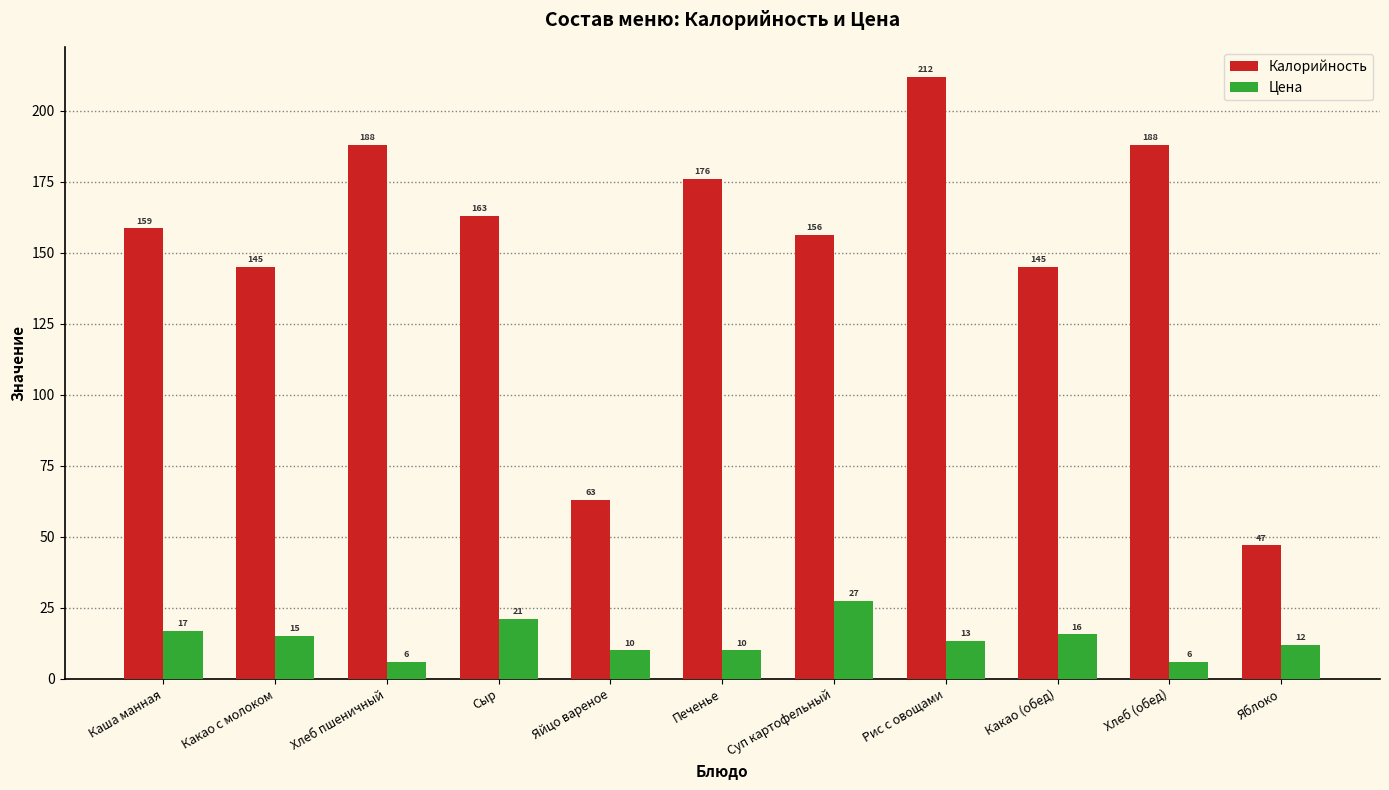

True or false: Калорийность has a value of 47.0 at Яблоко.

True